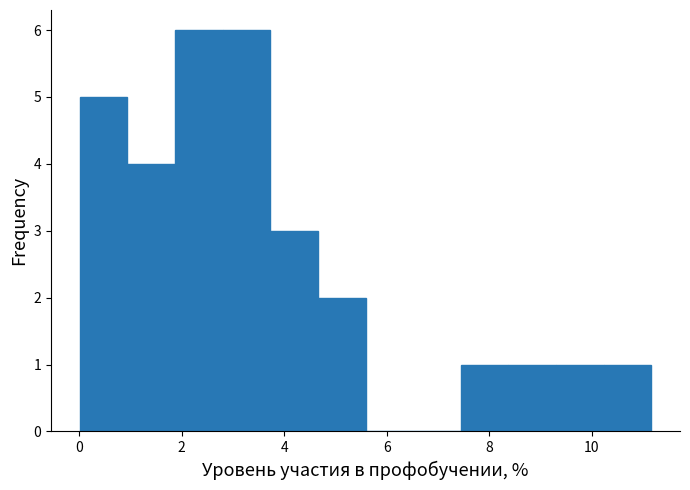

Reading left to right, transcribe this chart: for each bar, give the range it covers on the x-axis and its height. Neither the bar edges nor the heights are printed on the chart, so give them approximately, as read against the axes.

0.0 to 1.0: 5
1.0 to 1.8: 4
1.8 to 2.8: 6
2.8 to 3.8: 6
3.8 to 4.6: 3
4.6 to 5.6: 2
5.6 to 6.6: 0
6.6 to 7.4: 0
7.4 to 8.4: 1
8.4 to 9.4: 1
9.4 to 10.2: 1
10.2 to 11.2: 1